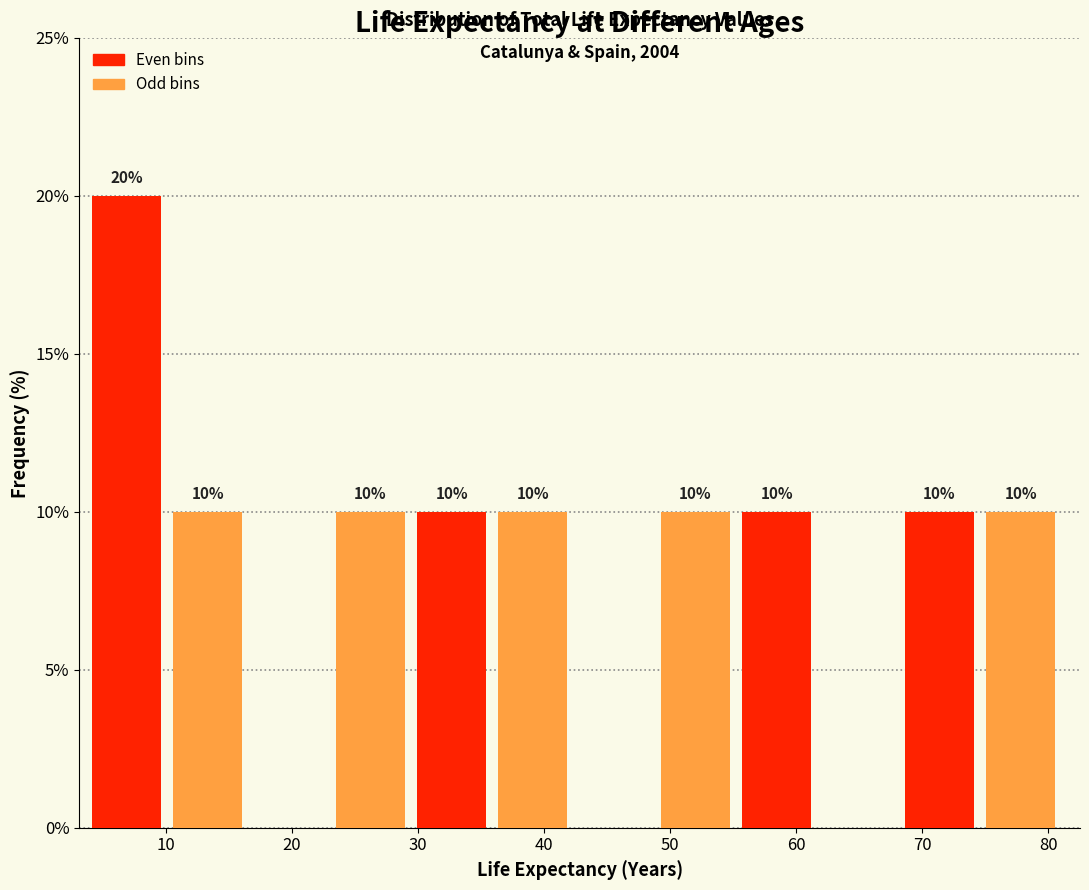

Over which range of the x-axis is the bar tallest?

4 to 11